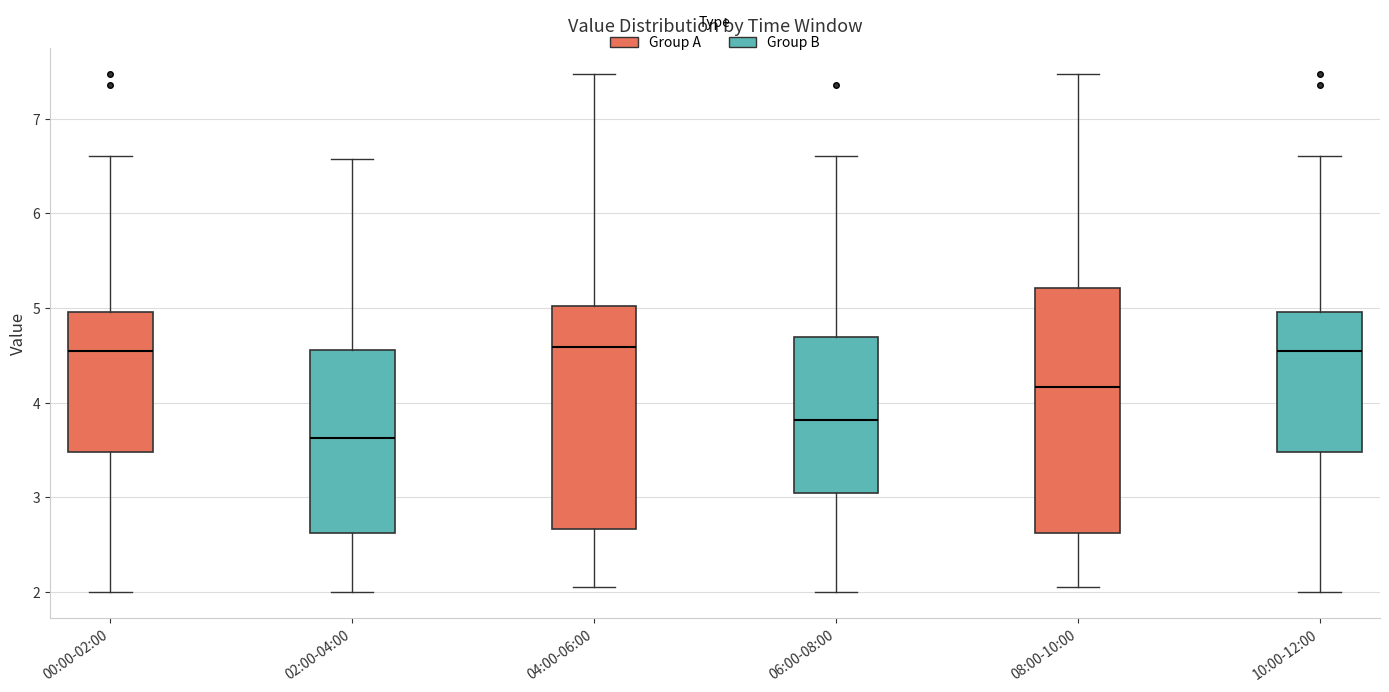

Where is the upper edge of the box for 02:00-04:00 on the y-axis? The values are not printed on the chart, so give them approximately, as read against the axis.

4.6